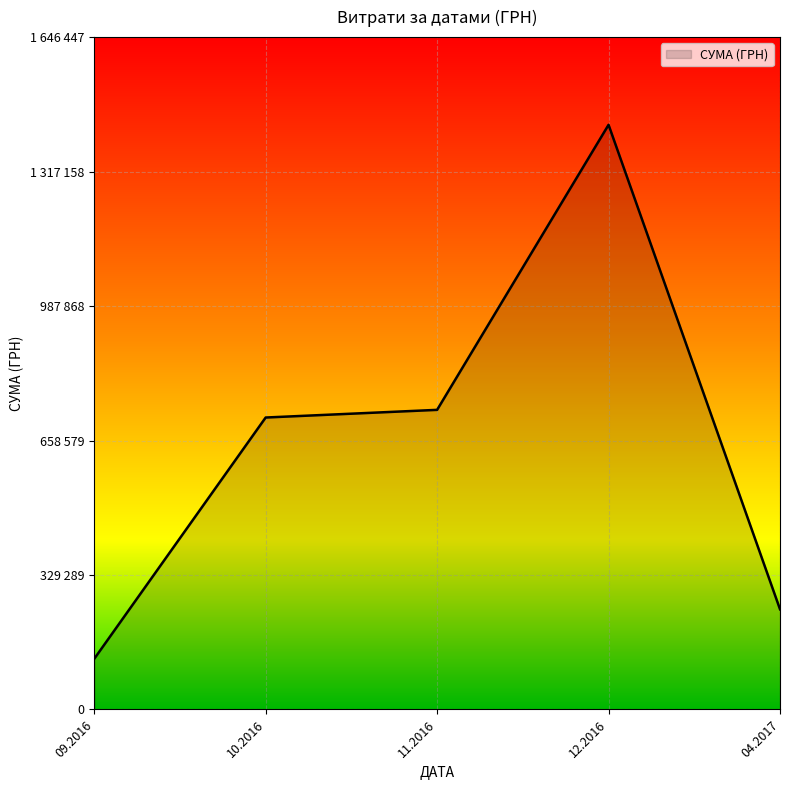

Does the chart have visible grid lines?

Yes